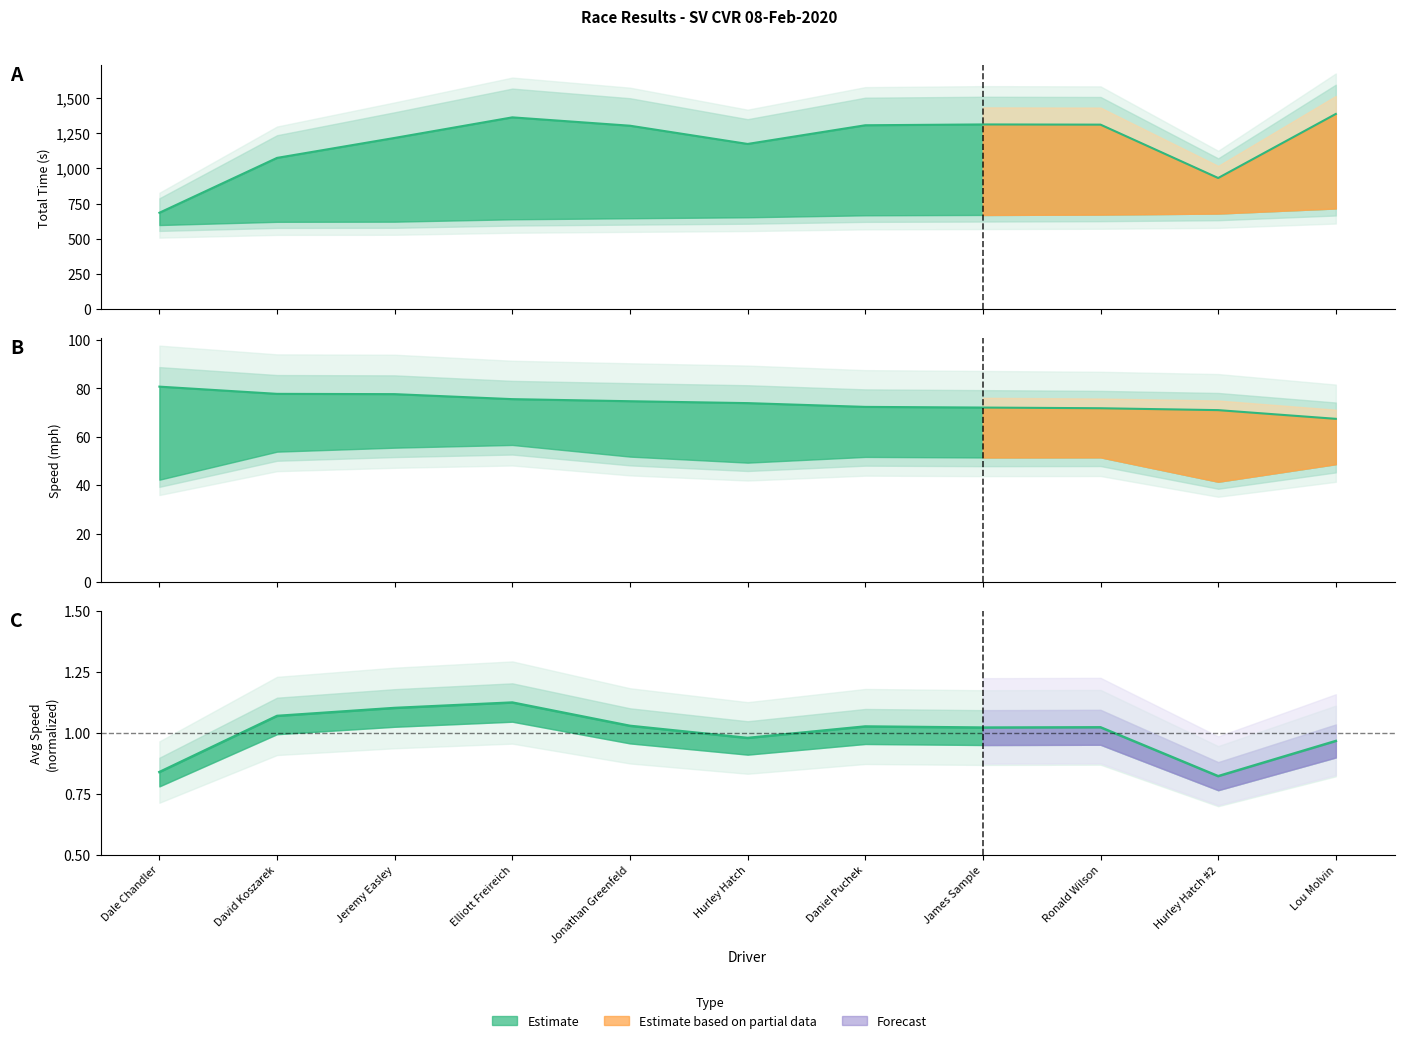

What position from the left is Lou Molvin?

11